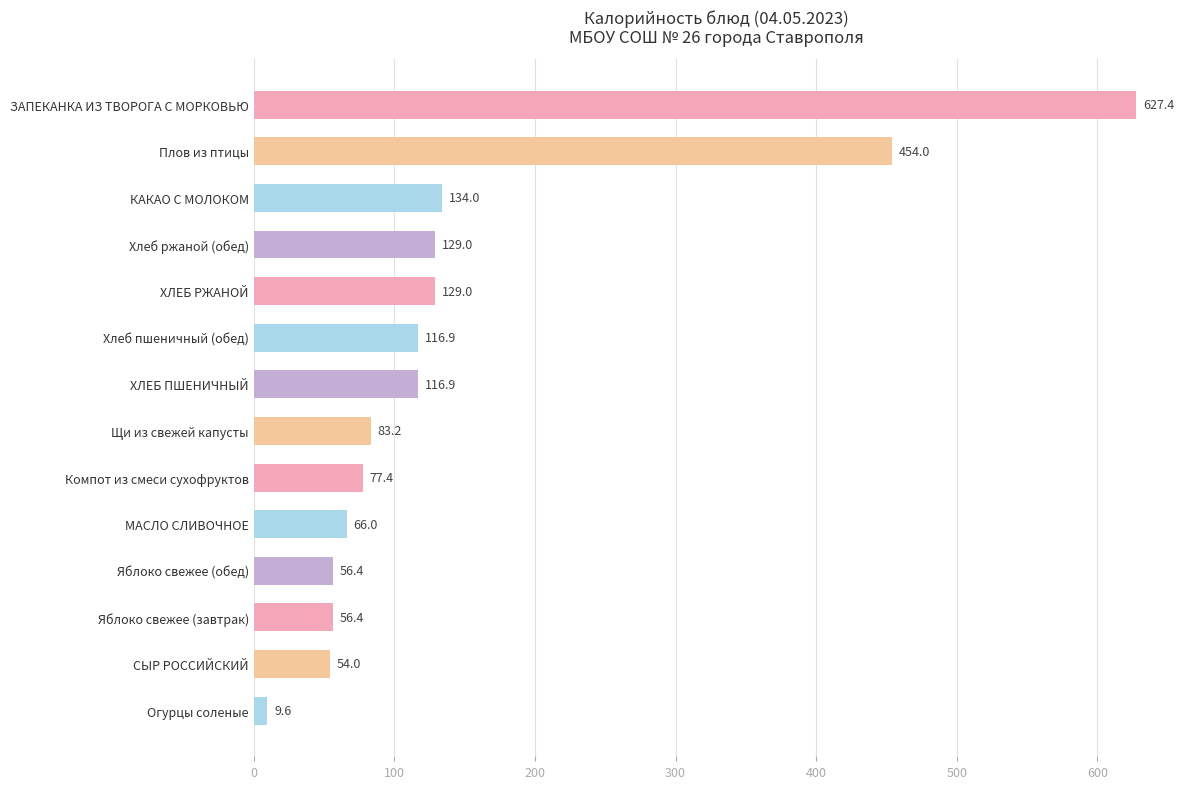

What is the value of the 3rd bar from the top?

134.0